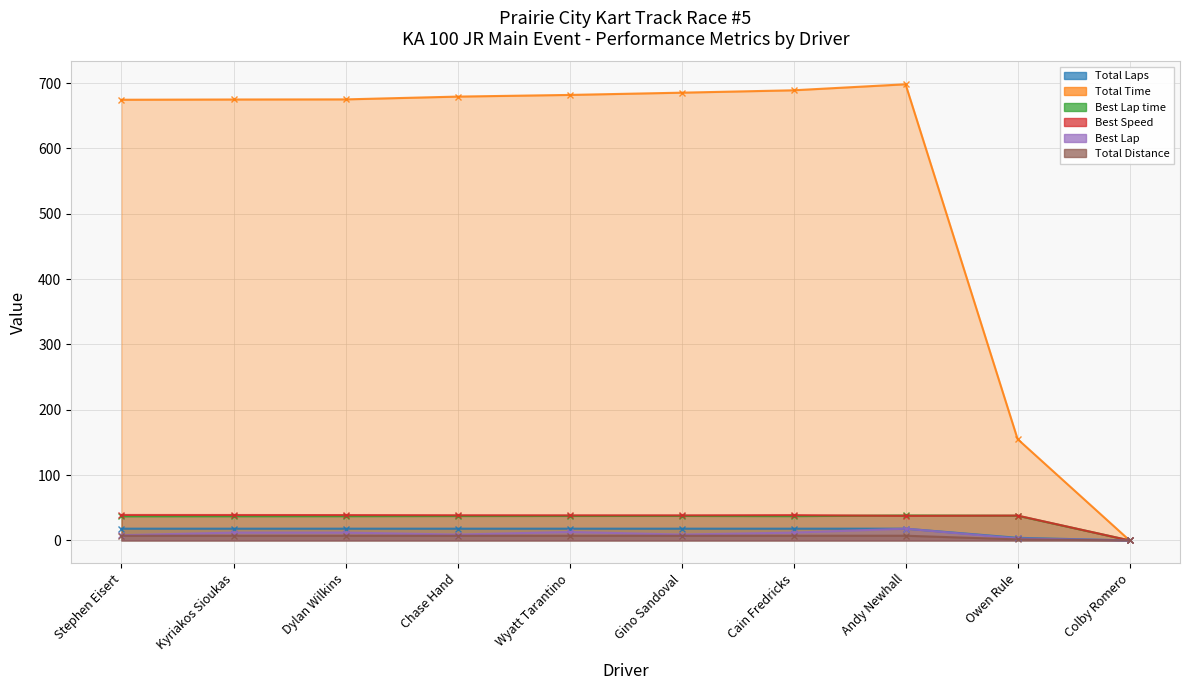

In Best Speed, how many points are higher than both neighbors (excluding endpoints)?

2